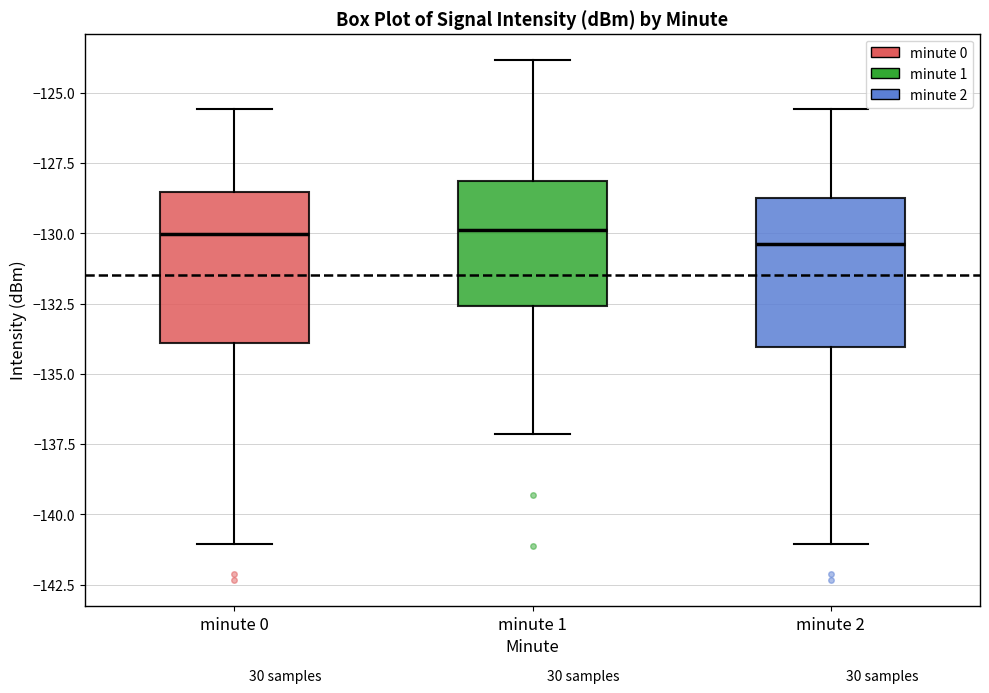

Where is the lower edge of the box for minute 2 on the y-axis? The values are not printed on the chart, so give them approximately, as read against the axis.

-134.0